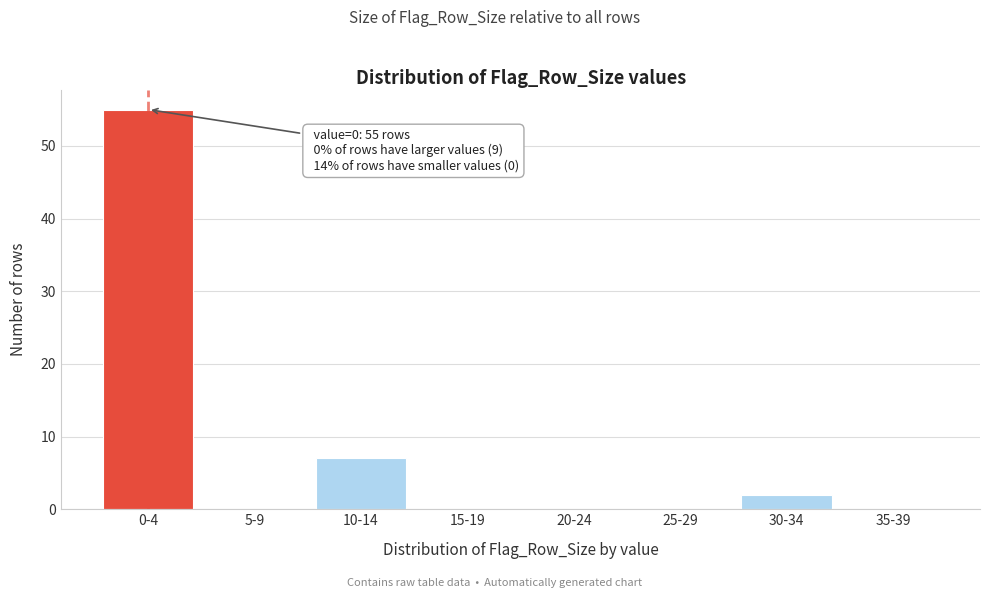

Reading right to left, what are all the values shown in this chart?

35-39=0	30-34=2	25-29=0	20-24=0	15-19=0	10-14=7	5-9=0	0-4=55